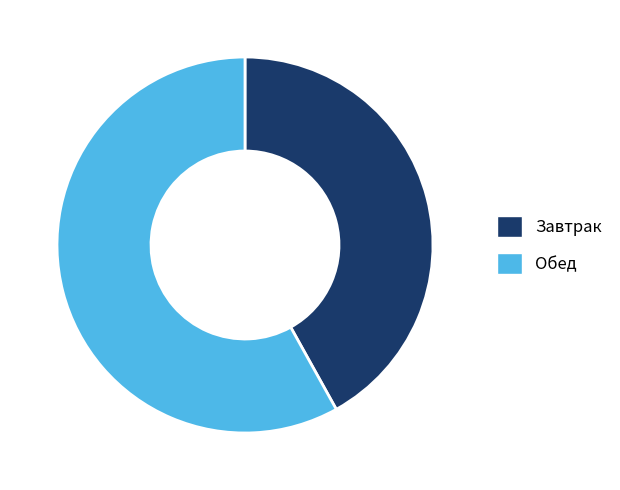

Do Завтрак and Обед together represent more than half of the pie?

Yes